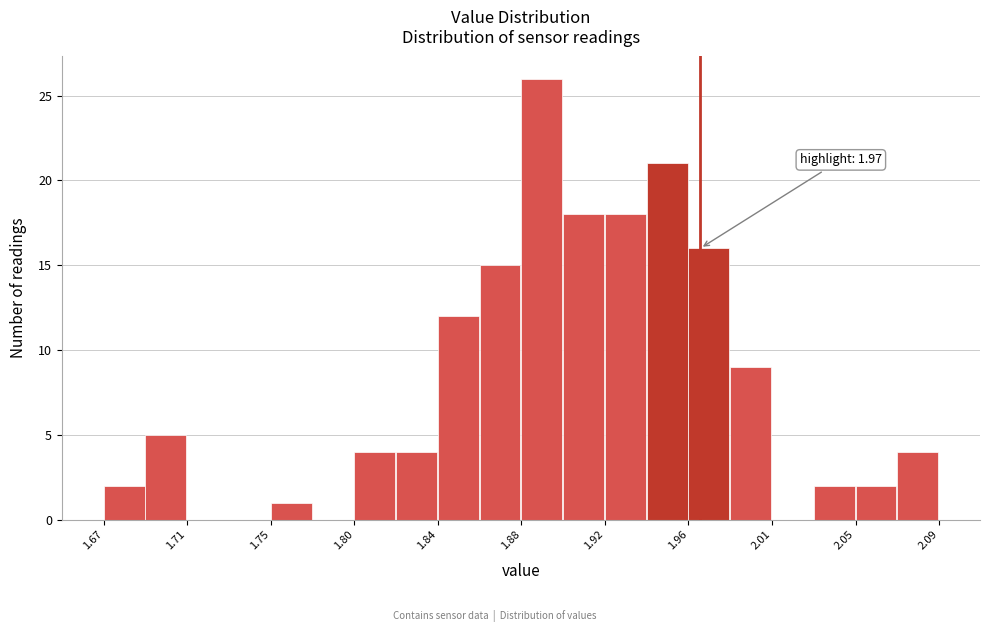

Over which range of the x-axis is the bar tallest?

1.880 to 1.901